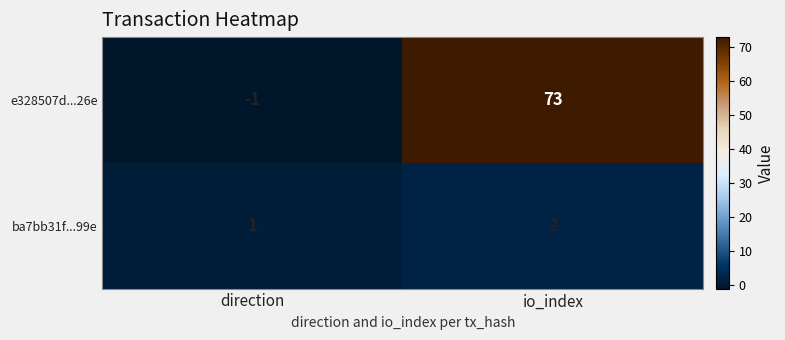

What is the average value of the e328507d...26e series?

36